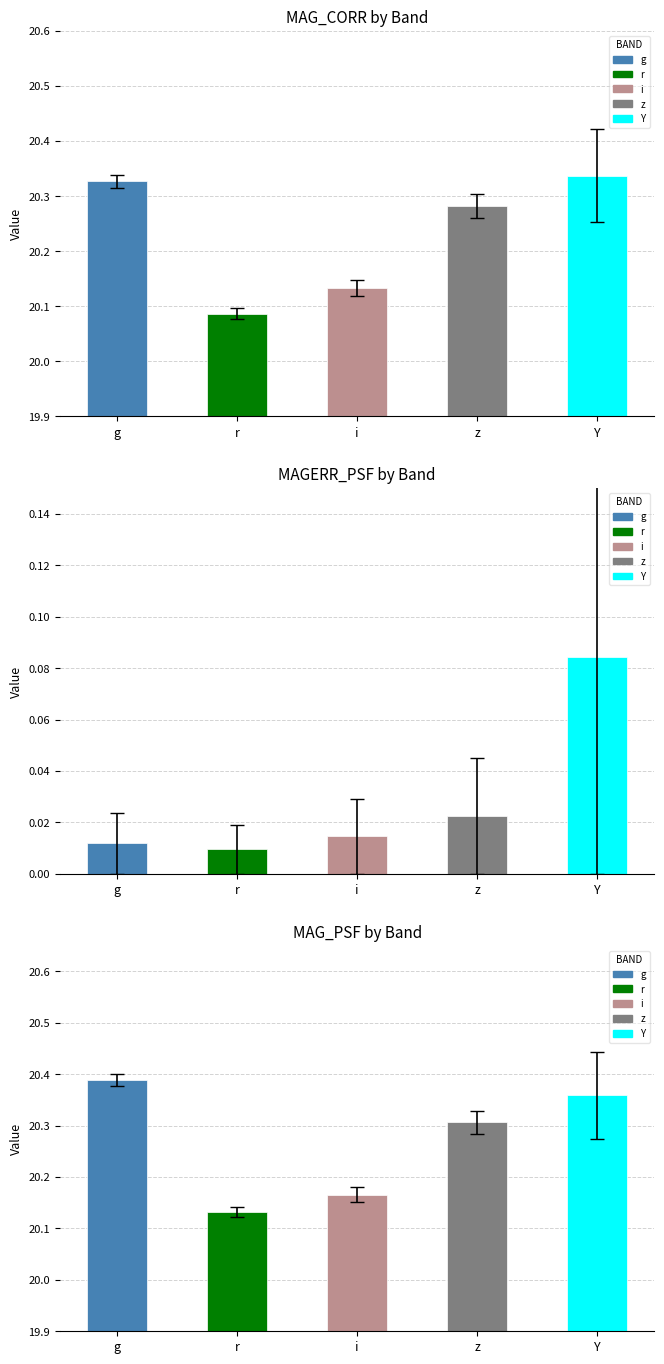

Are the bars grouped side by side (vs. stacked)?

Yes